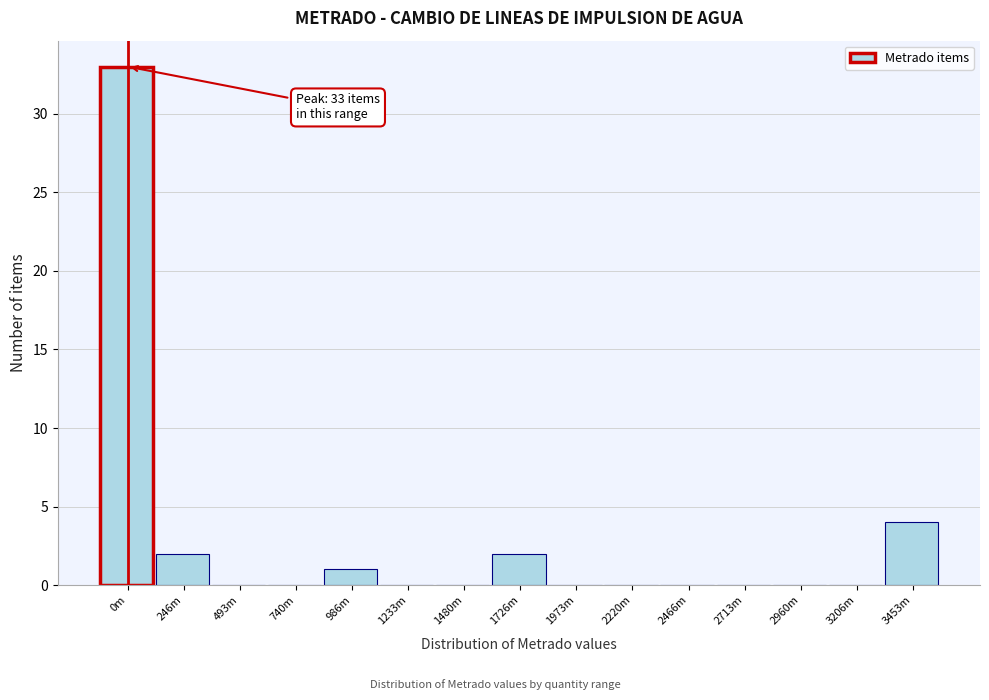

Reading left to right, list all the values displayed in this chart.

0m=33	246m=2	493m=0	740m=0	986m=1	1233m=0	1480m=0	1726m=2	1973m=0	2220m=0	2466m=0	2713m=0	2960m=0	3206m=0	3453m=4